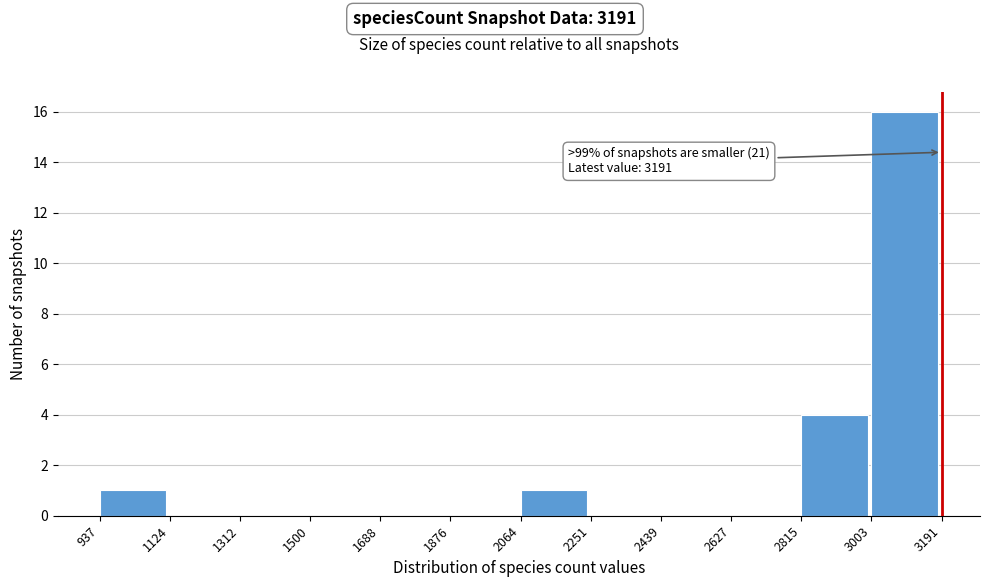

Which range on the x-axis has the tallest bar?

3003 to 3191